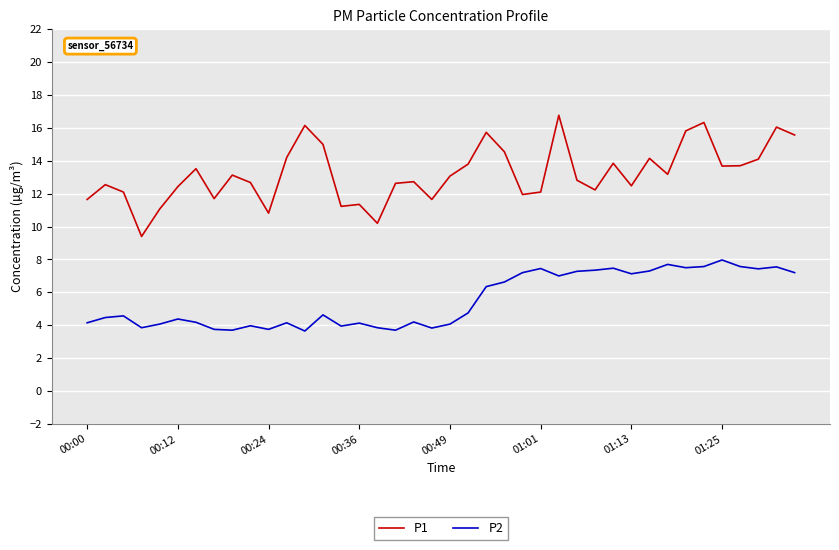

What is the sum of all P2 values?

221.4